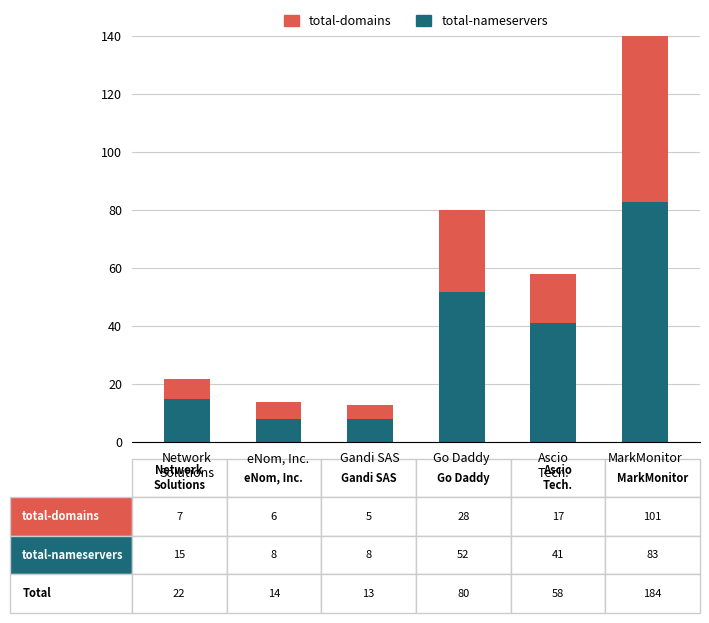

The value of total-nameservers at Gandi SAS is 13. True or false?

False